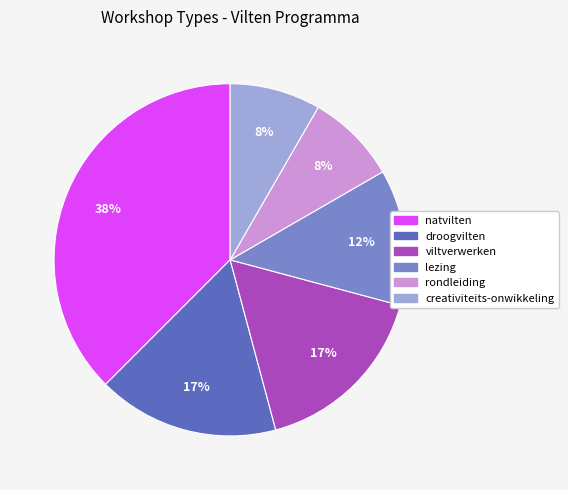

Which category has the biggest portion of the pie?

natvilten